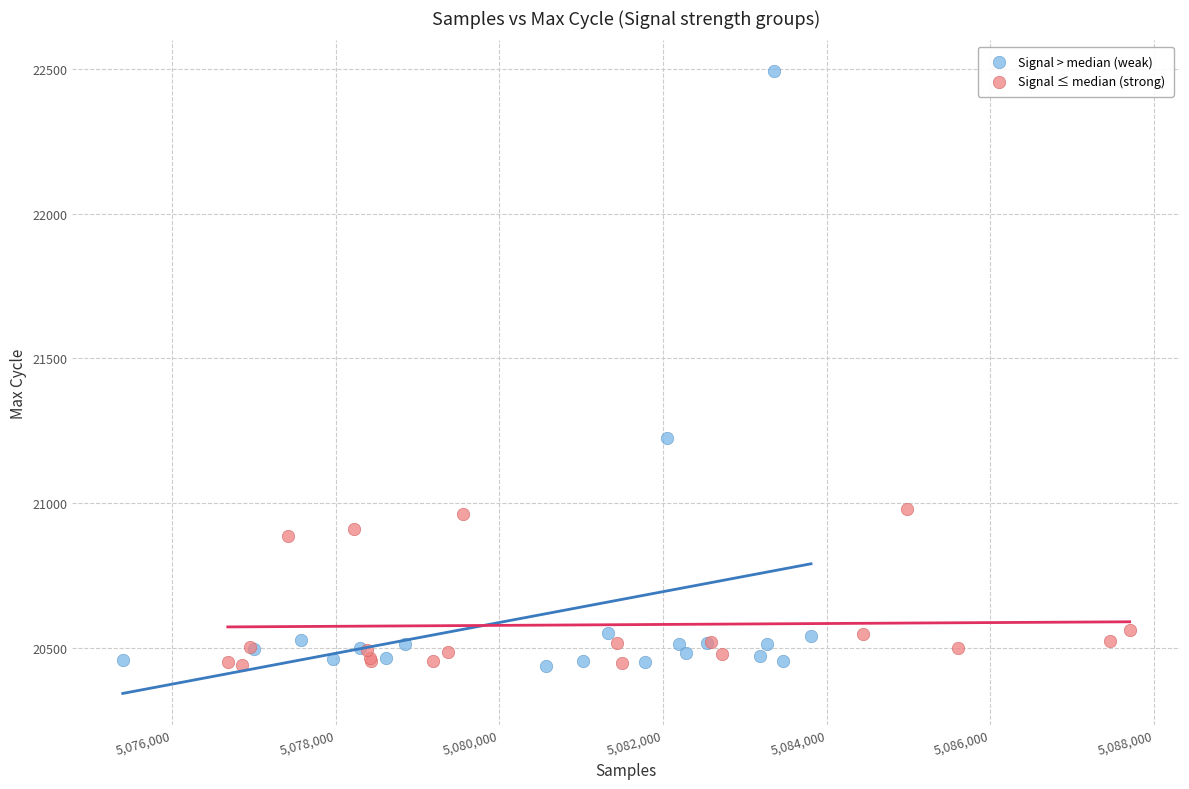

Which series has the largest Y range (max minus min)?

Signal > median (weak)